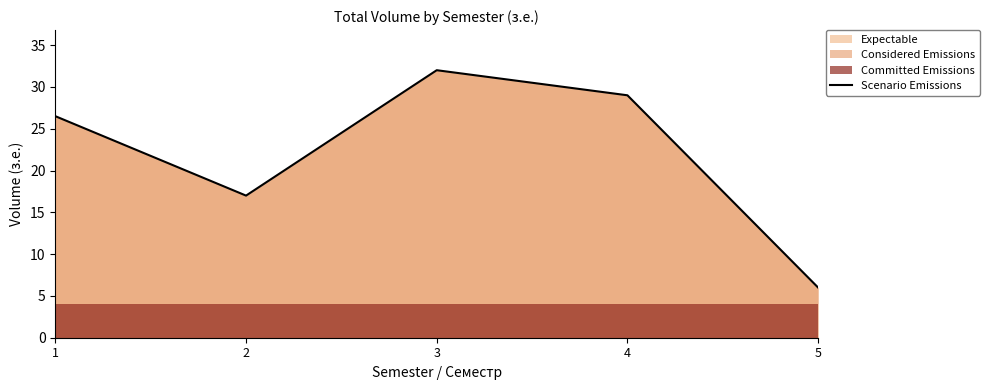

Which label corresponds to the smallest value in the chart?

5